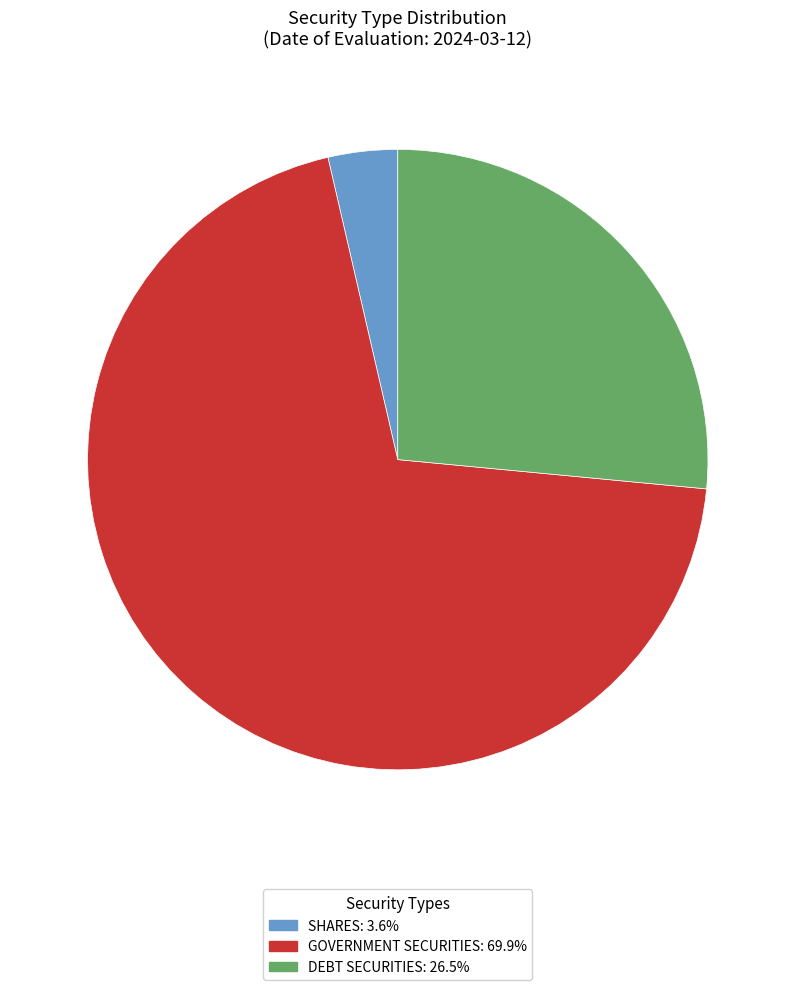

Is there a majority slice in this chart?

Yes